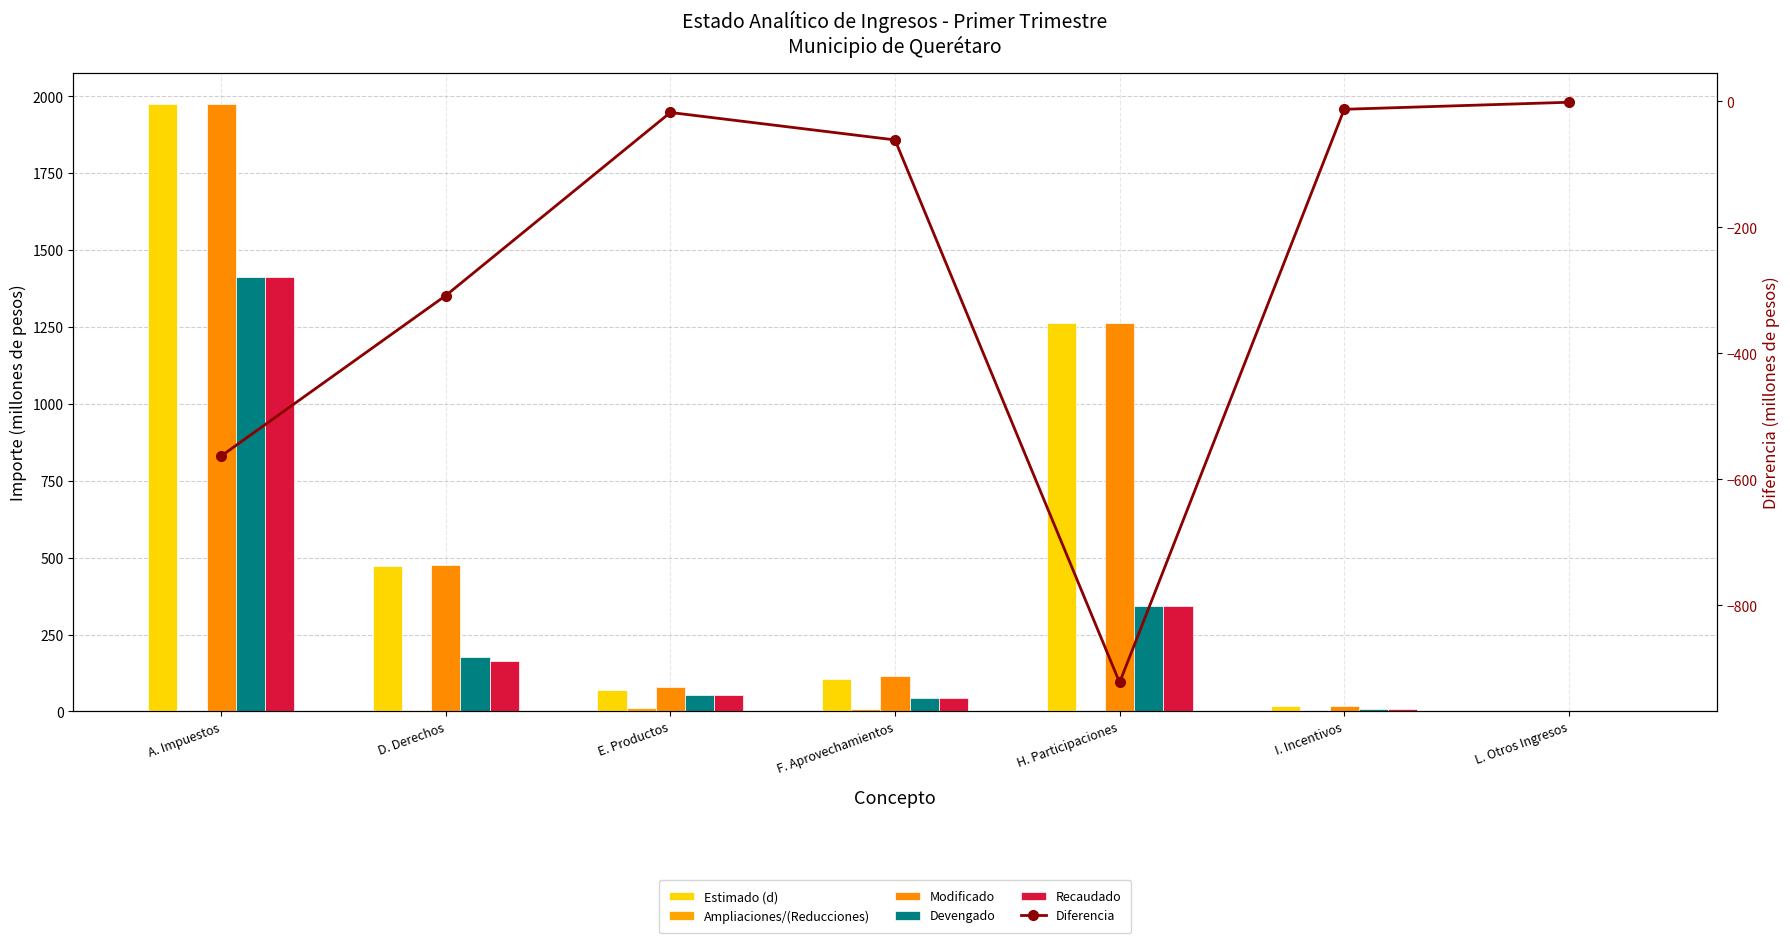

Where is Estimado (d) nearest to the value 988?

H. Participaciones